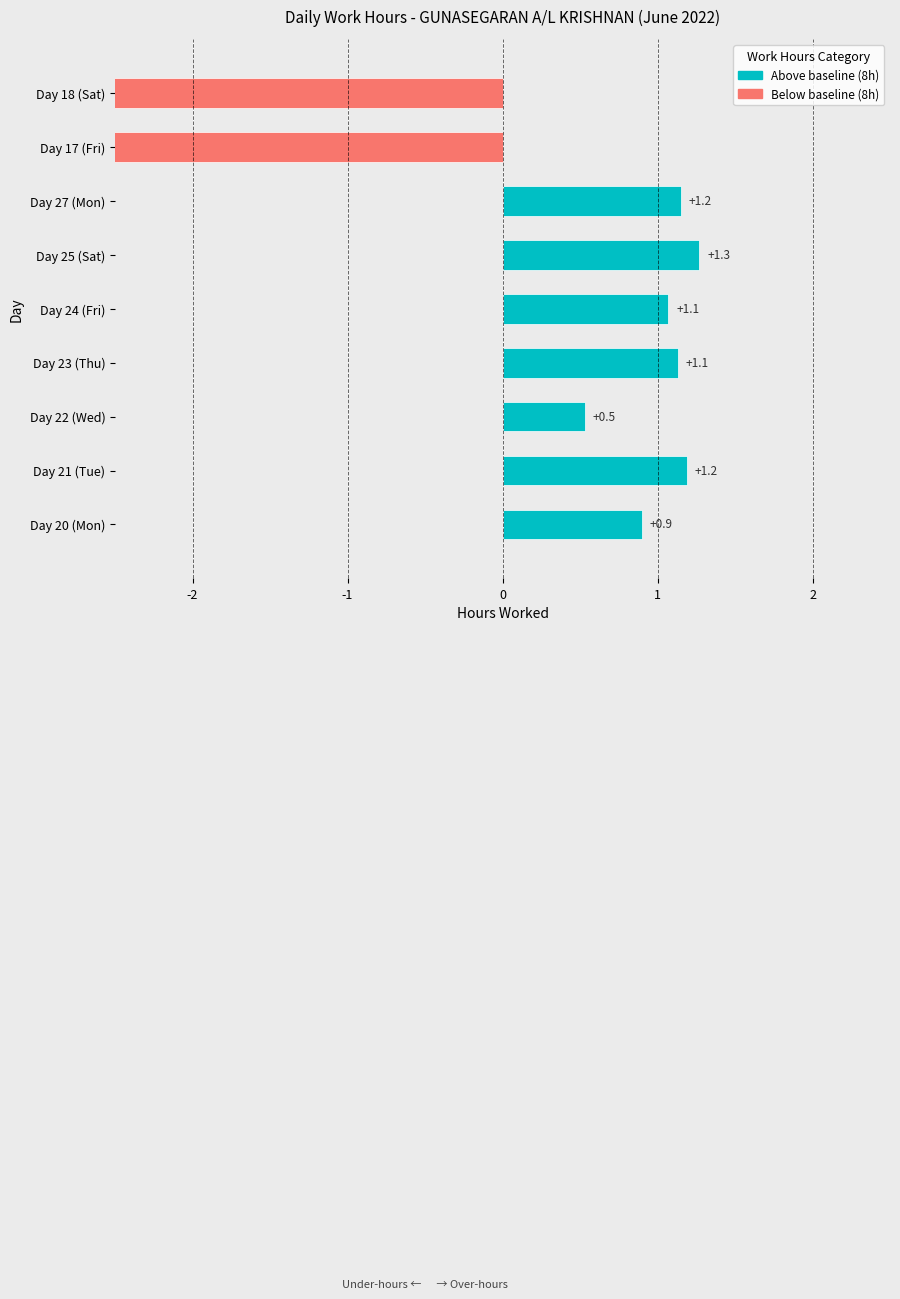

Is it true that the value at Day 22 (Wed) is 0.8?

False